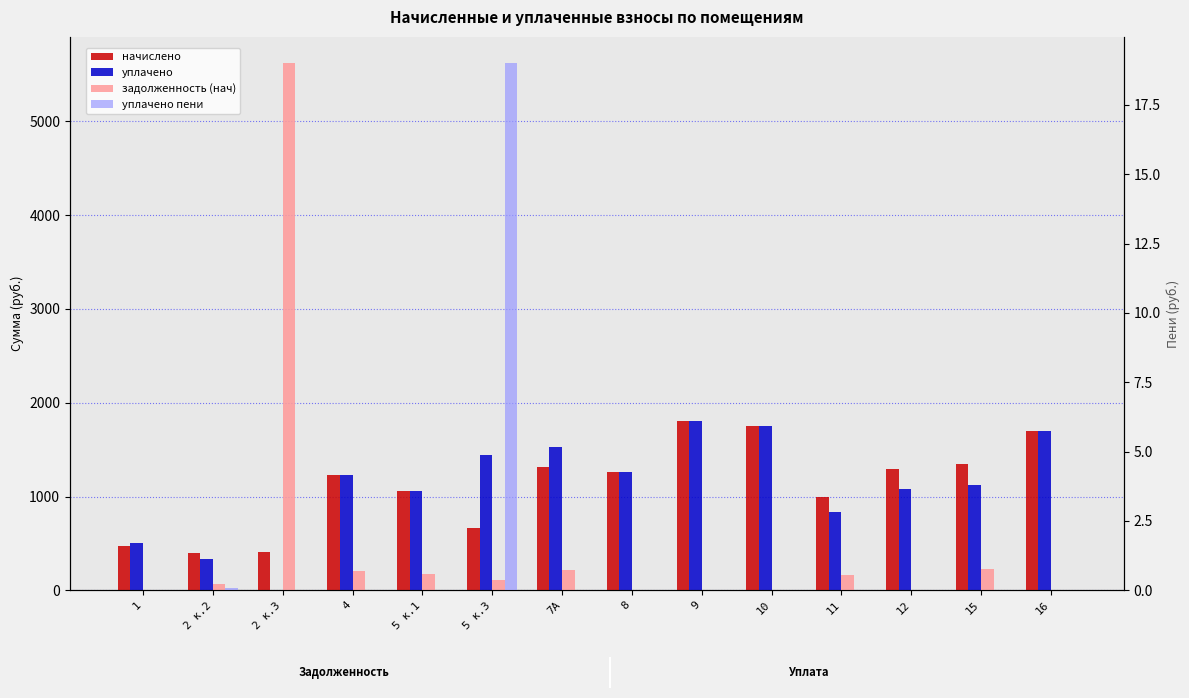

How many positive values does the задолженность (нач) series have?

9